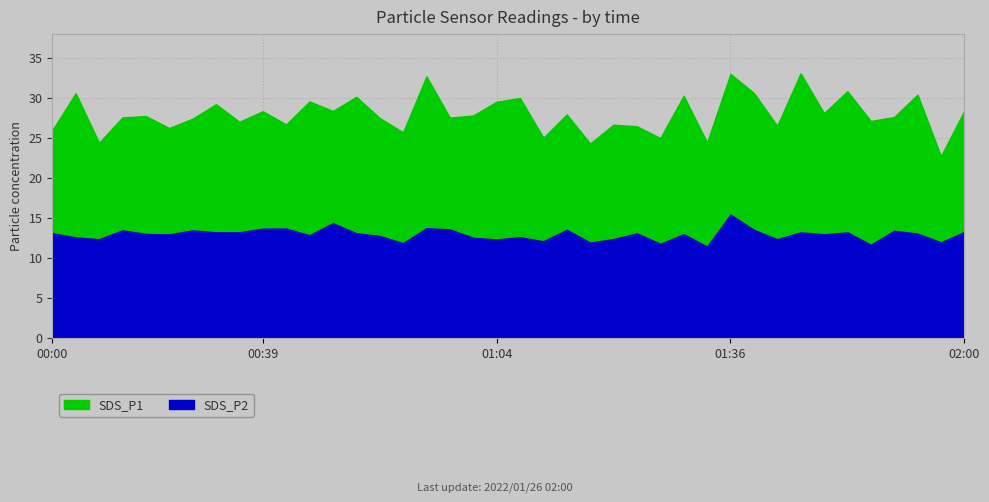

What position from the right is 01:38?

10